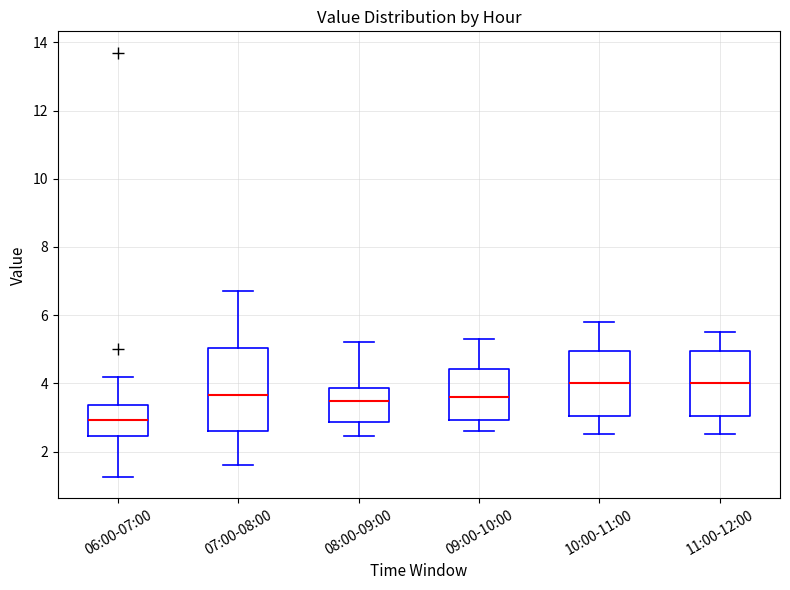

Reading left to right, transcribe this box plot: for each box, give where its median line is, the range the box spans, and where its two whiskers end, as read against the y-axis. The values are not printed on the chart, so give them approximately, as read against the axis.

06:00-07:00: median 3.0, box 2.4 to 3.4, whiskers 1.2 to 4.2
07:00-08:00: median 3.6, box 2.6 to 5.0, whiskers 1.6 to 6.8
08:00-09:00: median 3.4, box 2.8 to 3.8, whiskers 2.4 to 5.2
09:00-10:00: median 3.6, box 3.0 to 4.4, whiskers 2.6 to 5.4
10:00-11:00: median 4.0, box 3.0 to 5.0, whiskers 2.6 to 5.8
11:00-12:00: median 4.0, box 3.0 to 5.0, whiskers 2.6 to 5.6